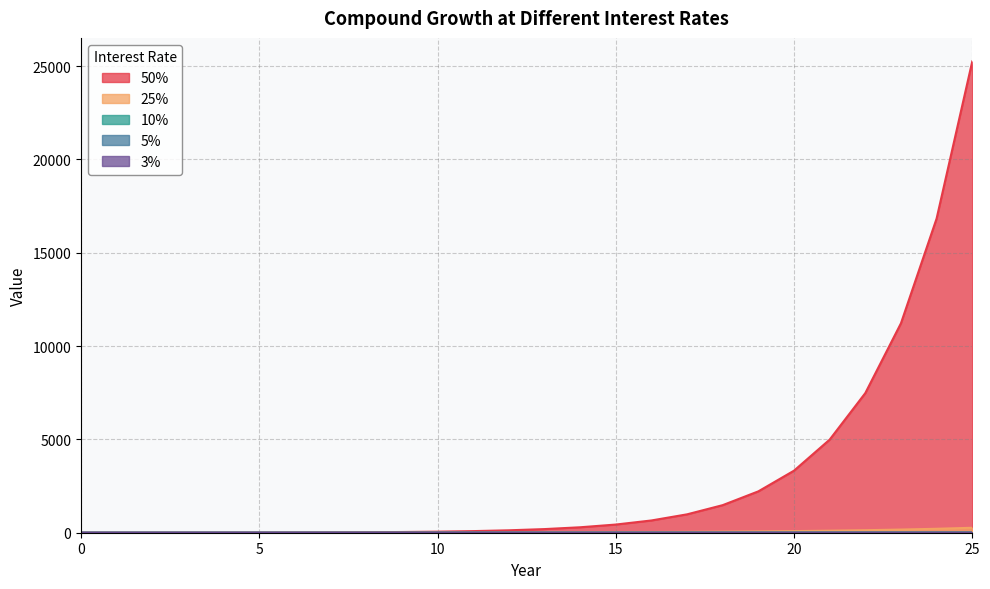

True or false: 3% and 50% cross at least once.

False